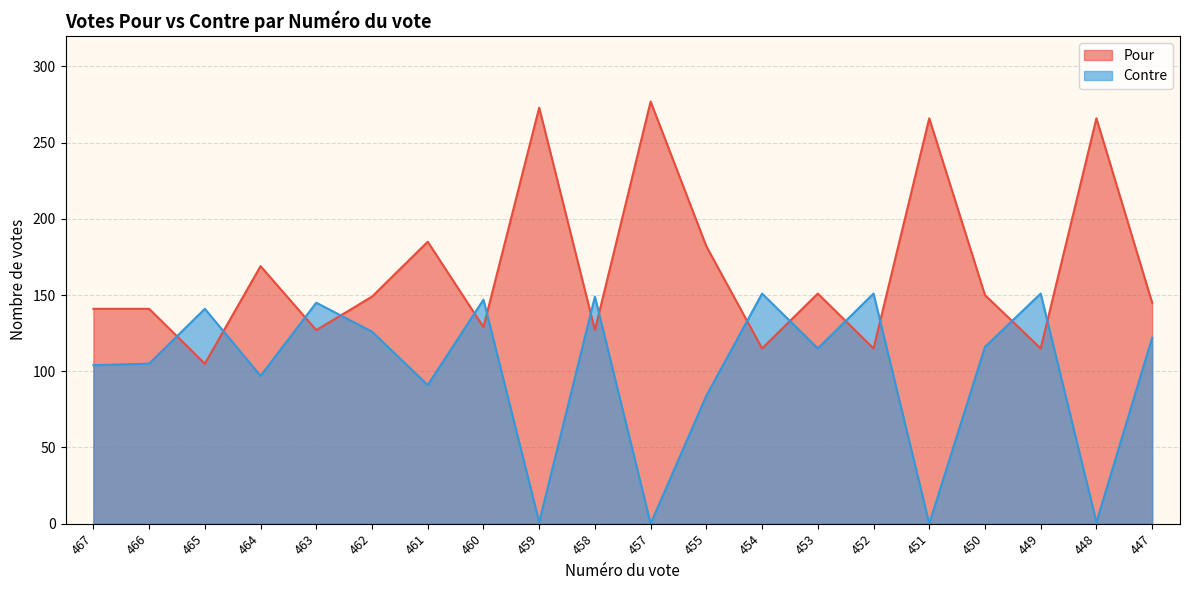

Is it true that Contre equals 1 at 448?

True